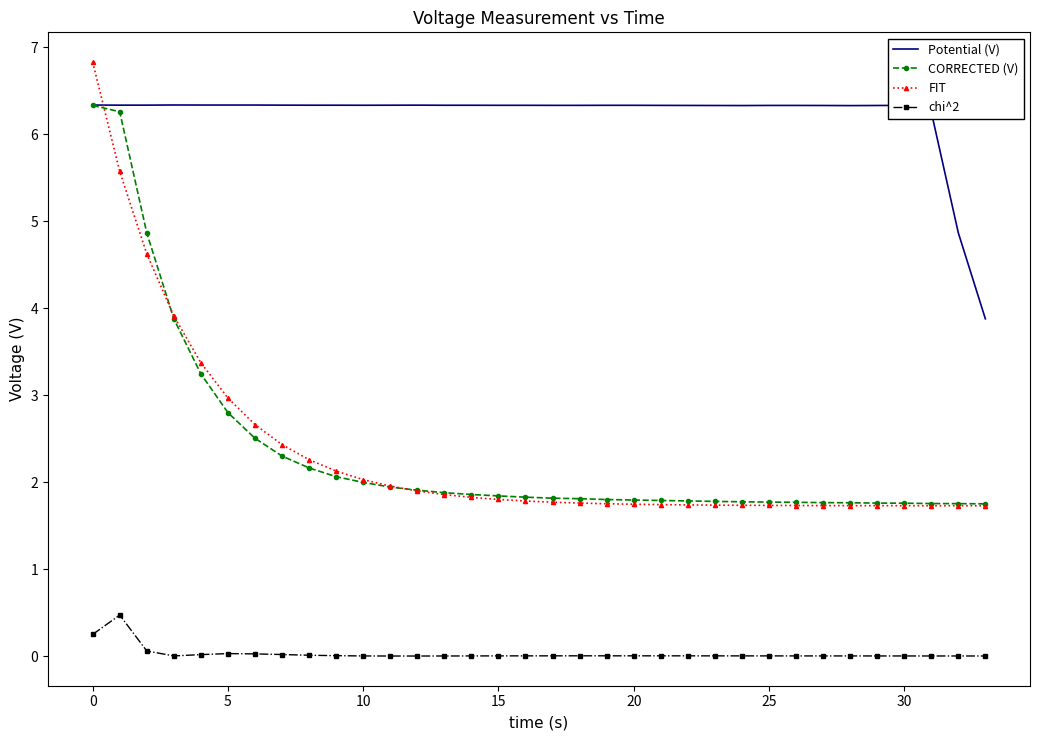

True or false: FIT and Potential (V) cross at least once.

True